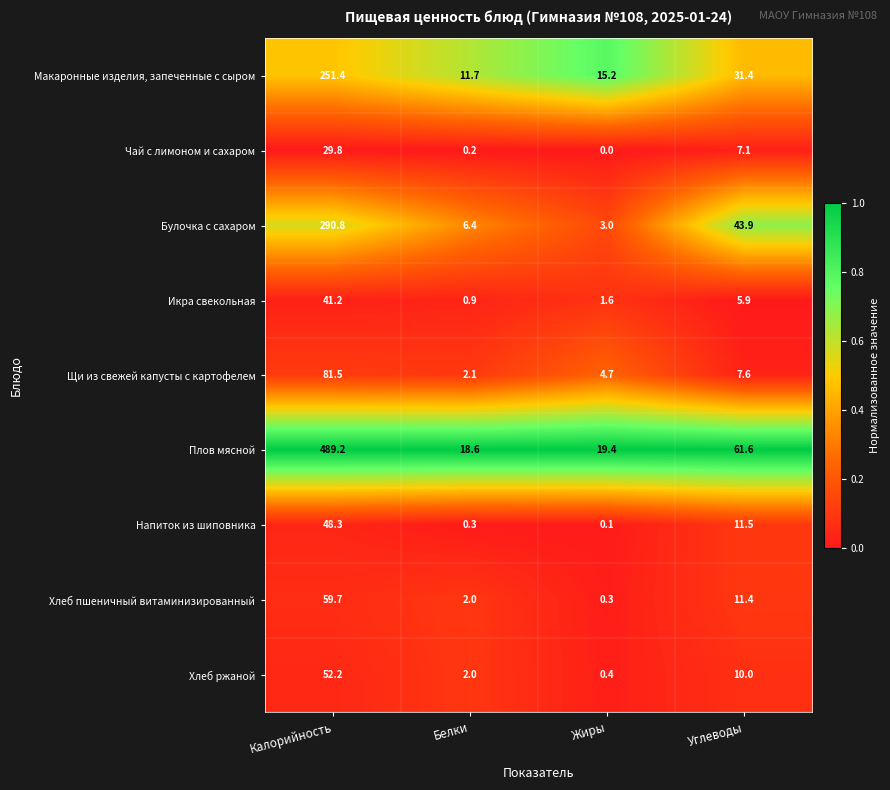

True or false: Макаронные изделия, запеченные с сыром has a value of 251.4 at Калорийность.

True